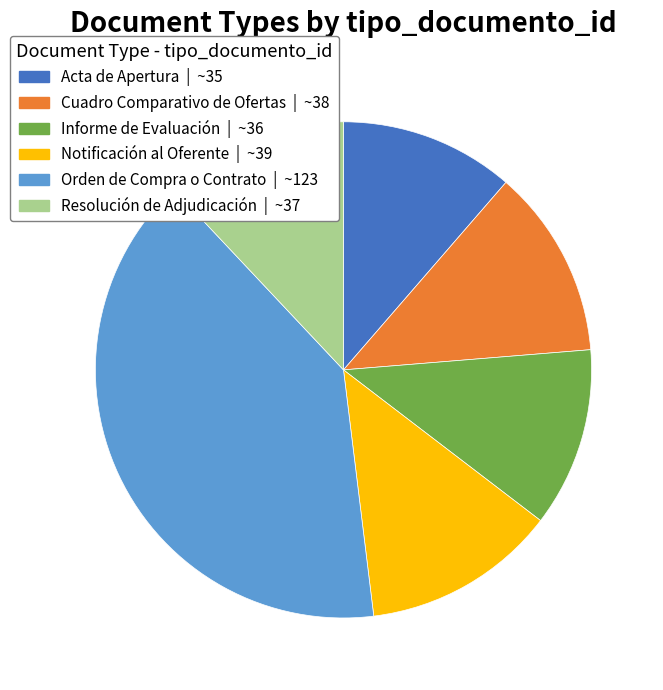

How many slices are in this pie chart?

6